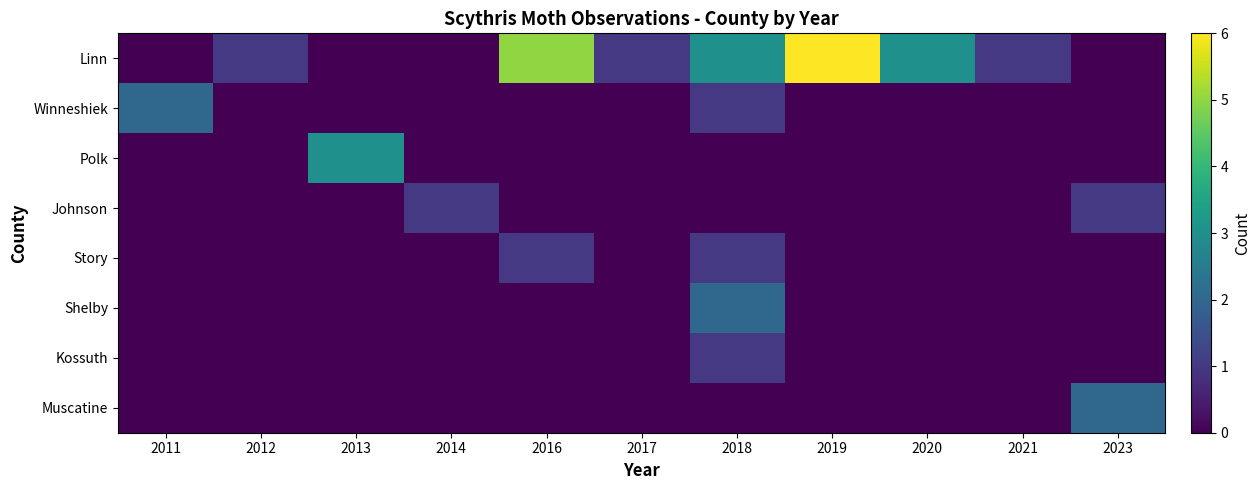

Count the number of data series in this chart.

8